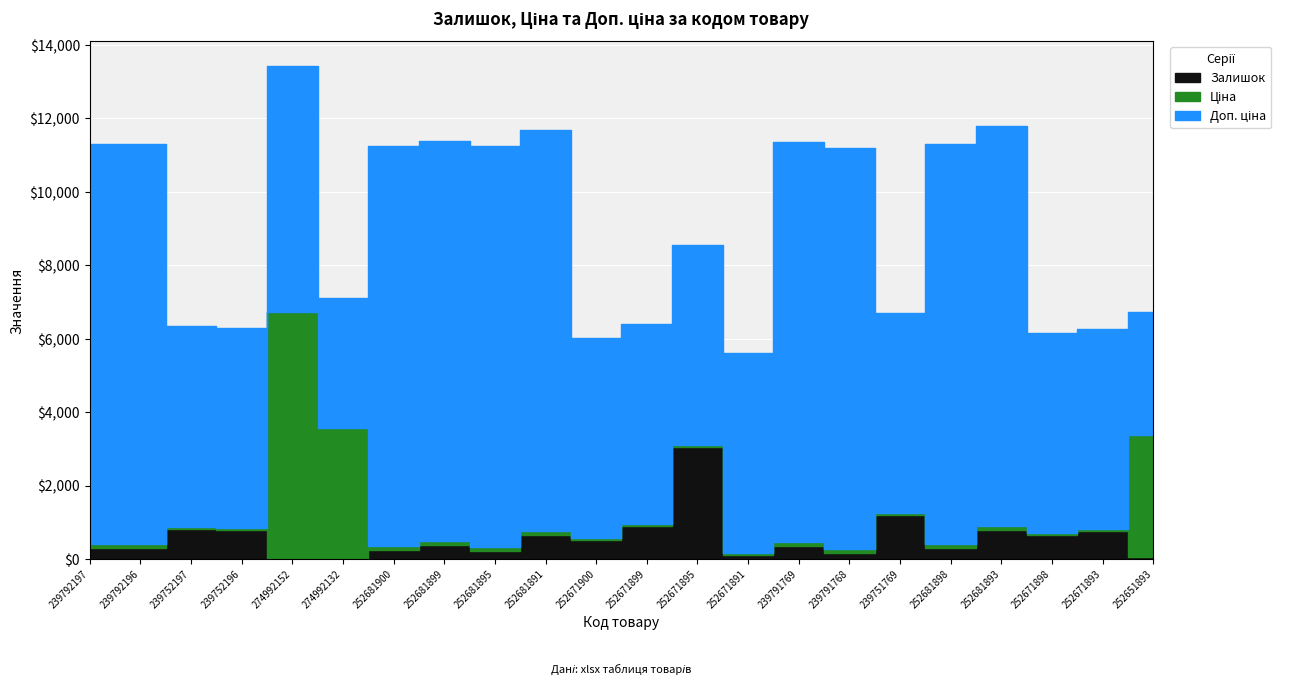

What is the label of the 5th point from the left?

274992152